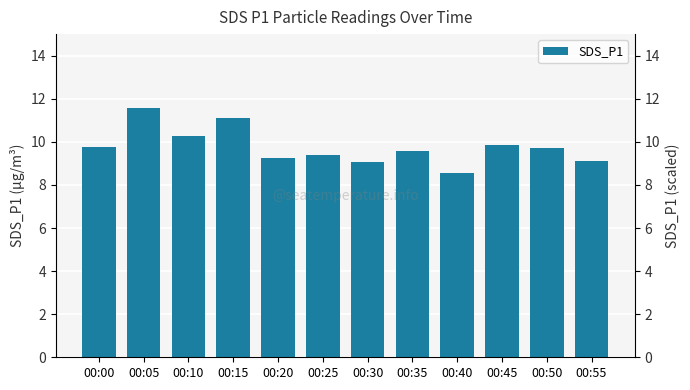

True or false: the data shows 9.4 at 00:25.

True